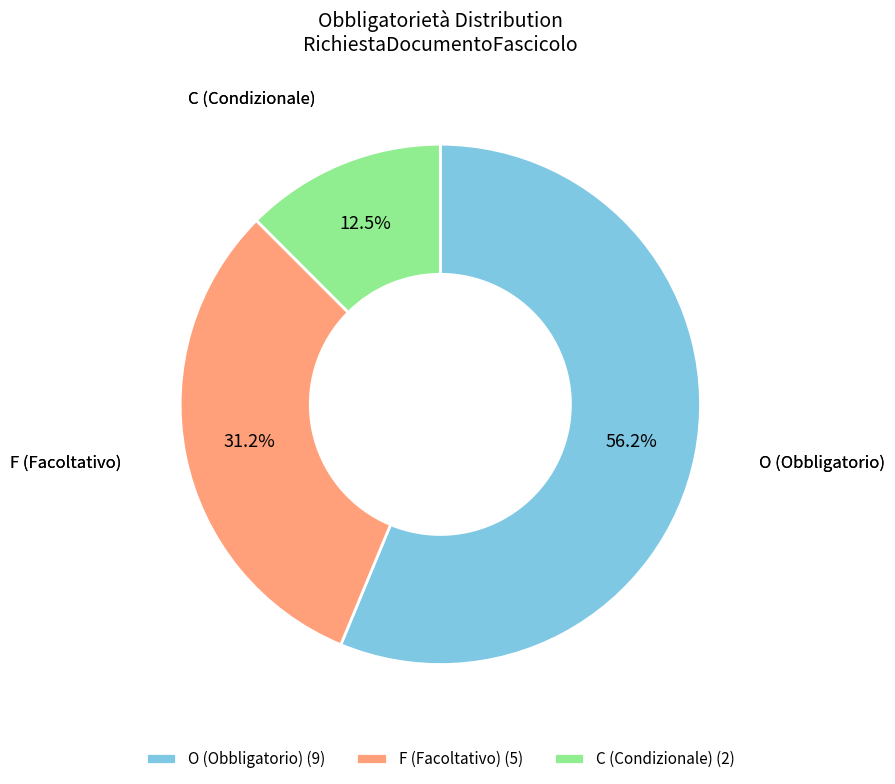

Is the sum of F (Facoltativo) (5) and O (Obbligatorio) (9) greater than half?

Yes